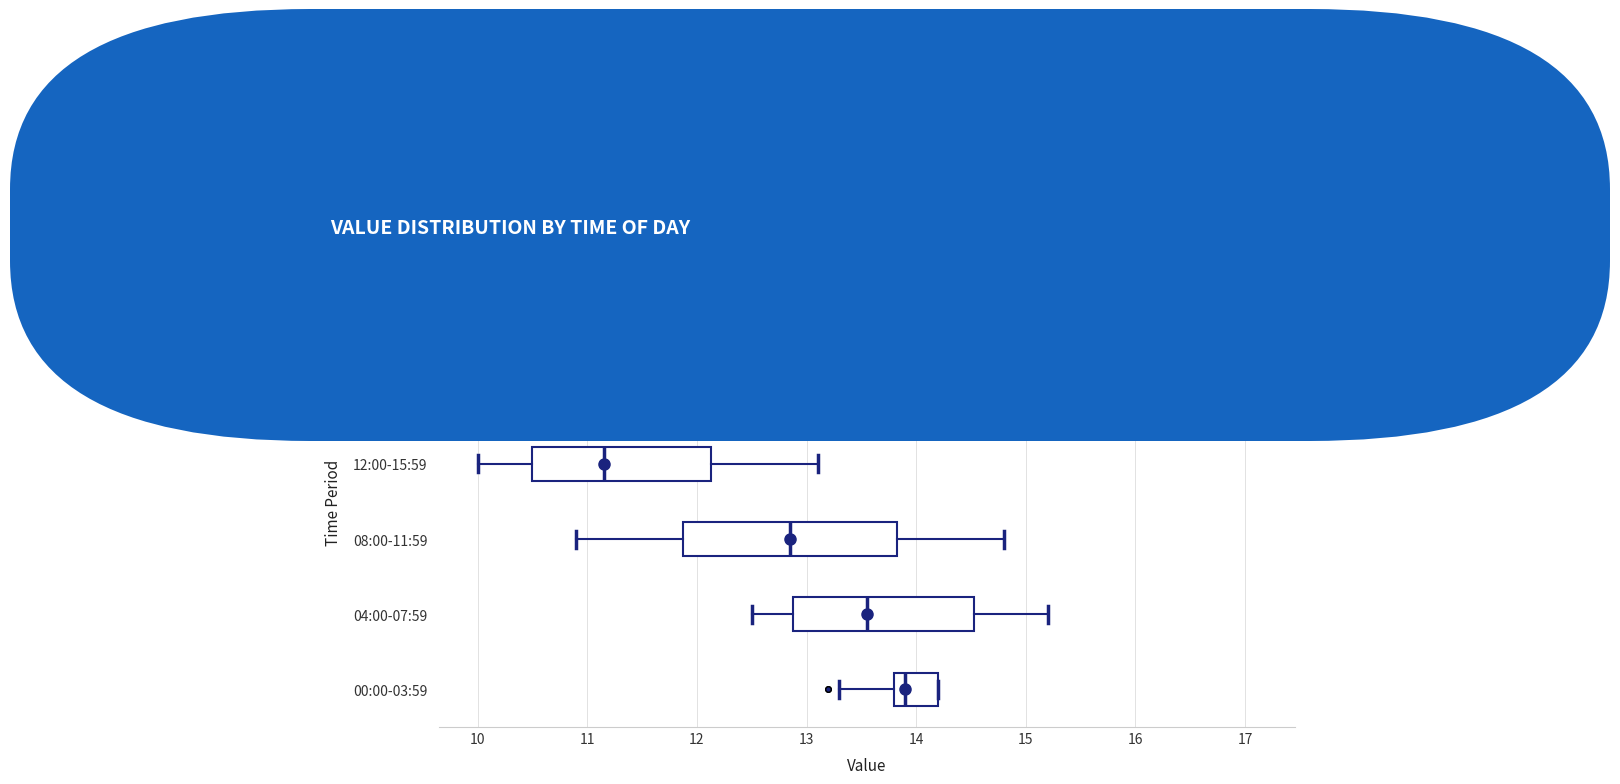

Where is the left edge of the box for 04:00-07:59 on the x-axis? The values are not printed on the chart, so give them approximately, as read against the axis.

12.9